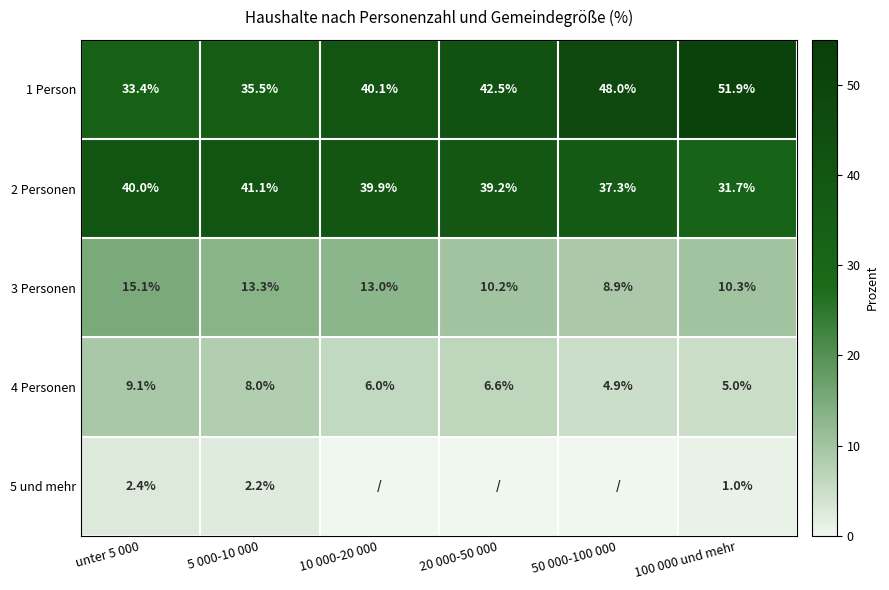

What is the sum of all 3 Personen values?

70.8